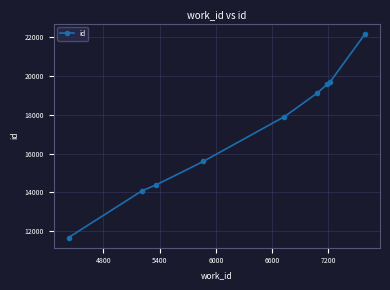

True or false: the data has more than 2 interior local peaks.

False